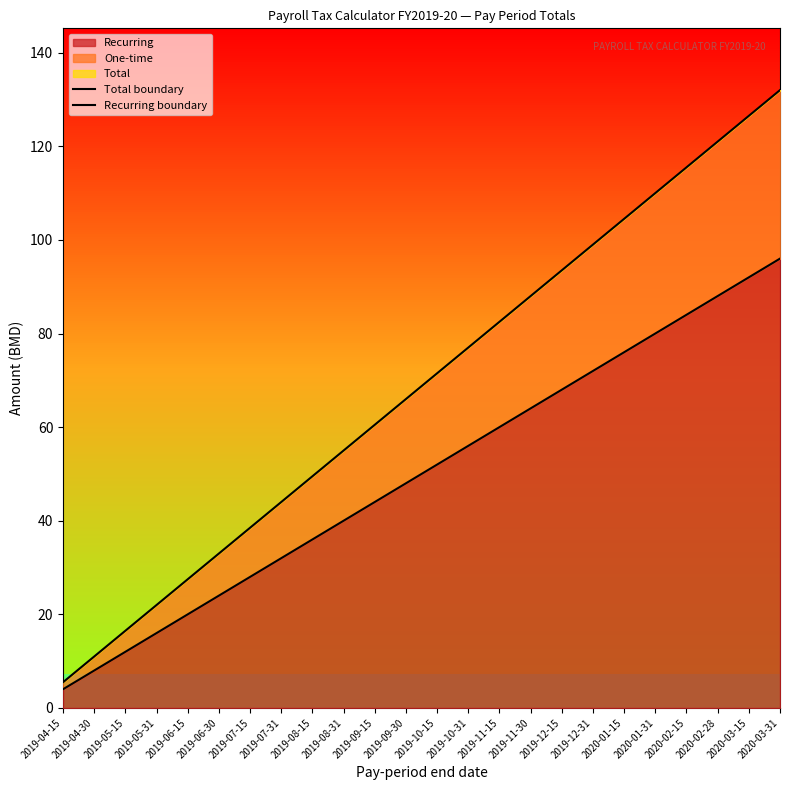

Rank the categories by Total boundary value from lowest to highest.

2019-04-15, 2019-04-30, 2019-05-15, 2019-05-31, 2019-06-15, 2019-06-30, 2019-07-15, 2019-07-31, 2019-08-15, 2019-08-31, 2019-09-15, 2019-09-30, 2019-10-15, 2019-10-31, 2019-11-15, 2019-11-30, 2019-12-15, 2019-12-31, 2020-01-15, 2020-01-31, 2020-02-15, 2020-02-28, 2020-03-15, 2020-03-31